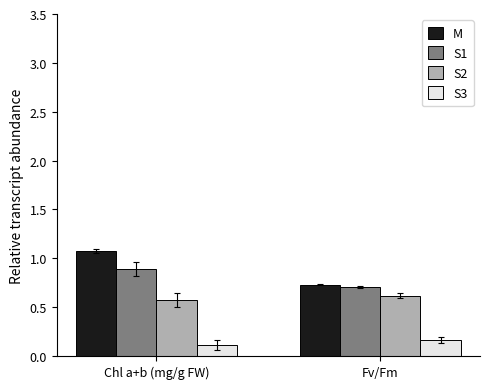

At which label is S3 closest to 0?

Chl a+b (mg/g FW)